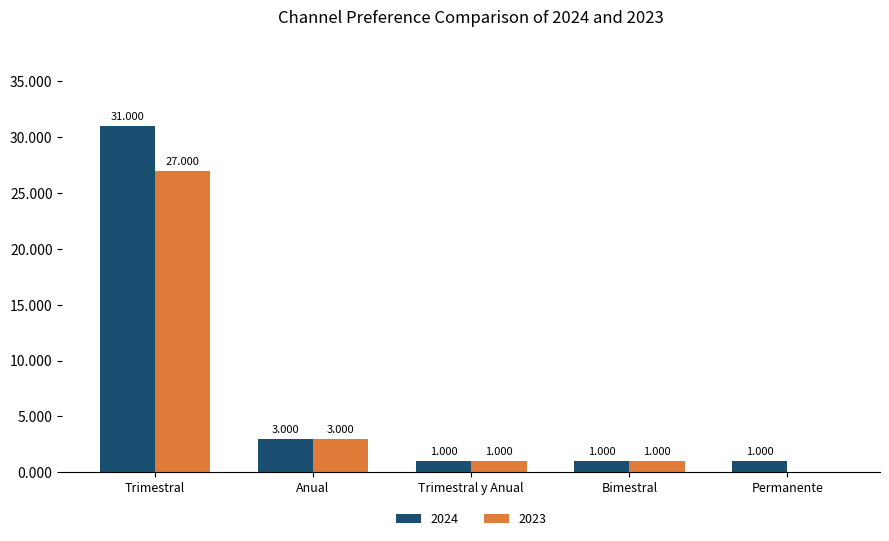

Which category has the highest value in the 2023 series?

Trimestral